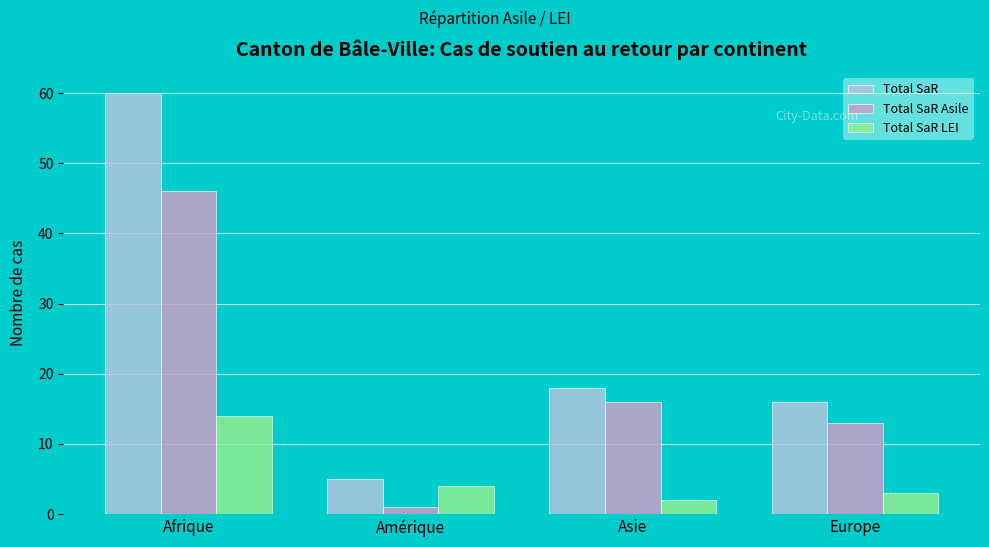

What is the value of the Total SaR Asile bar at the 1st from the left?

46